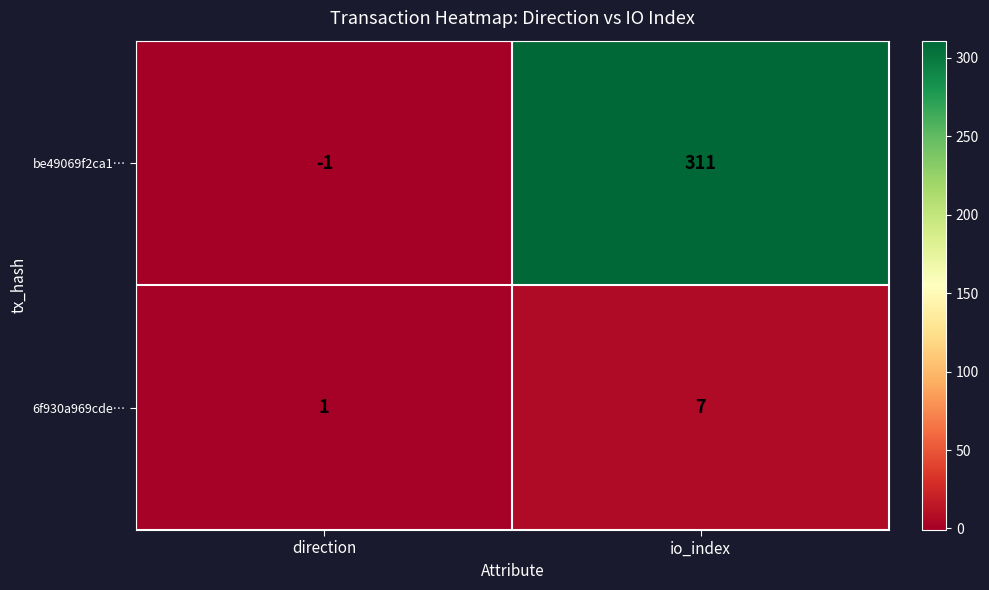

True or false: 6f930a969cde… has a value of 1 at direction.

True